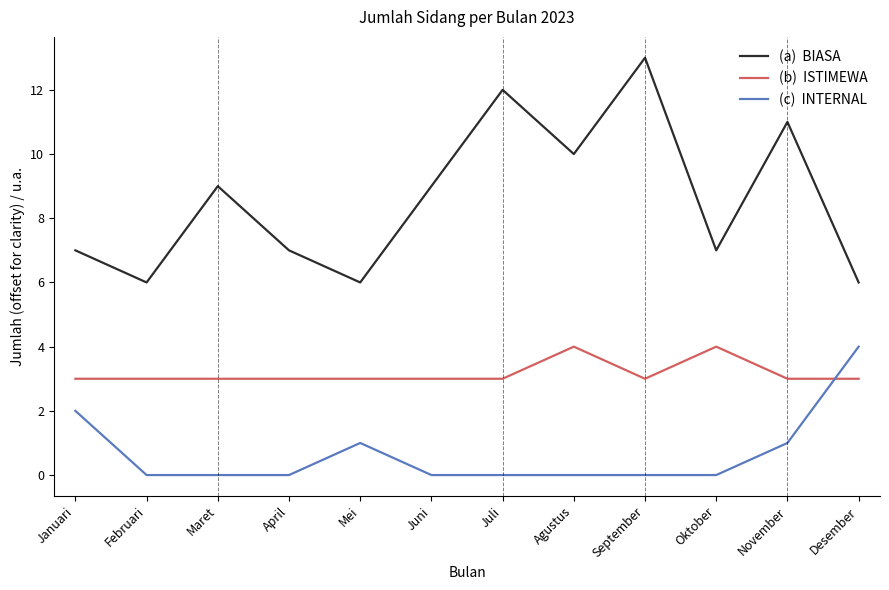

Which category has the highest value across all series?

September